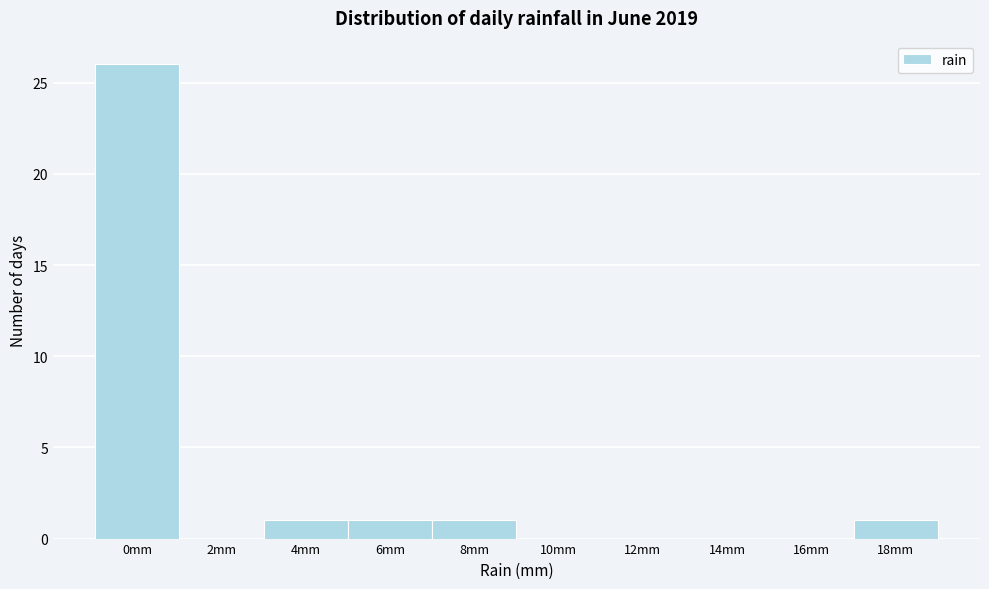

Reading left to right, extract all data points from this chart.

0mm=26	2mm=0	4mm=1	6mm=1	8mm=1	10mm=0	12mm=0	14mm=0	16mm=0	18mm=1